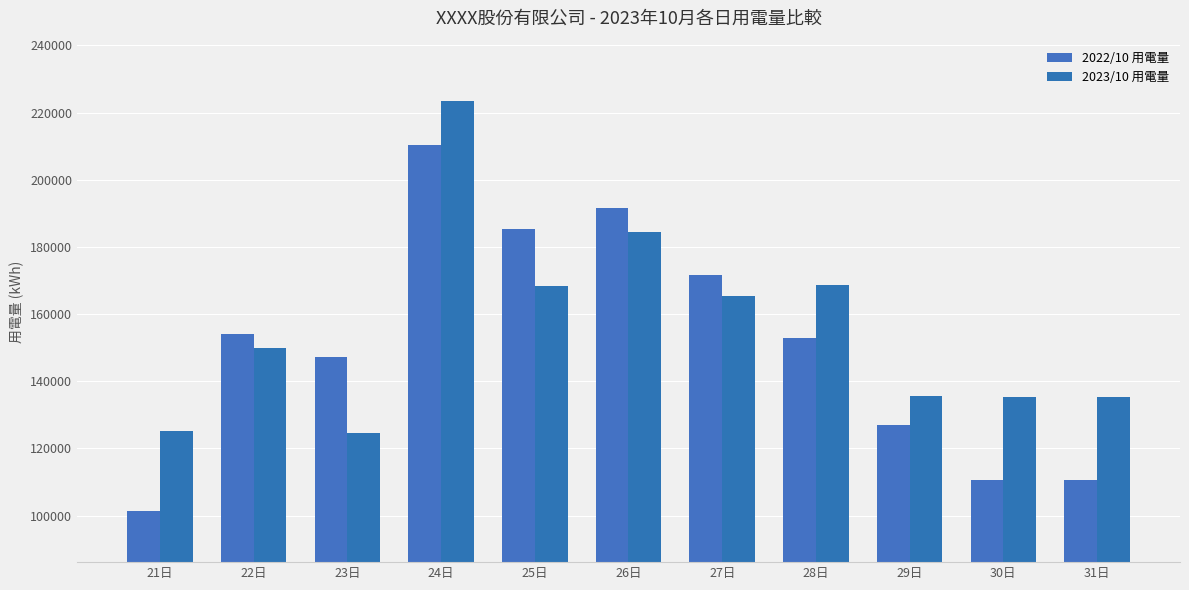

At which category is the sum across all series the highest?

24日